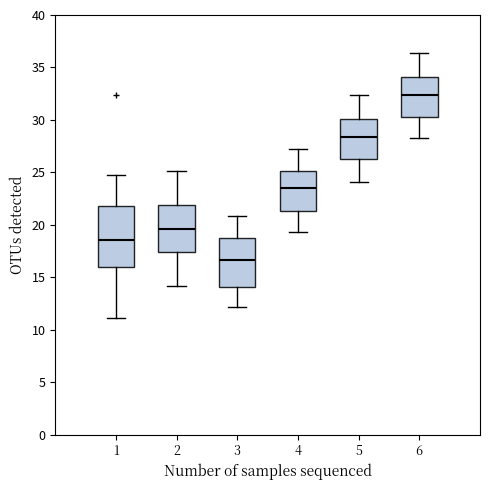

Which box has the lowest median line?

3